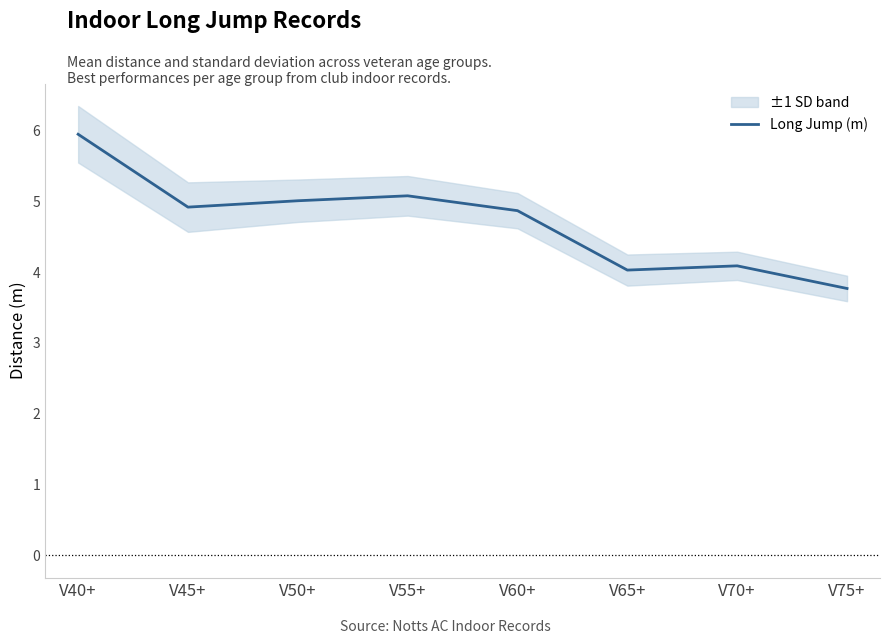

What is the sum of all values?

37.7